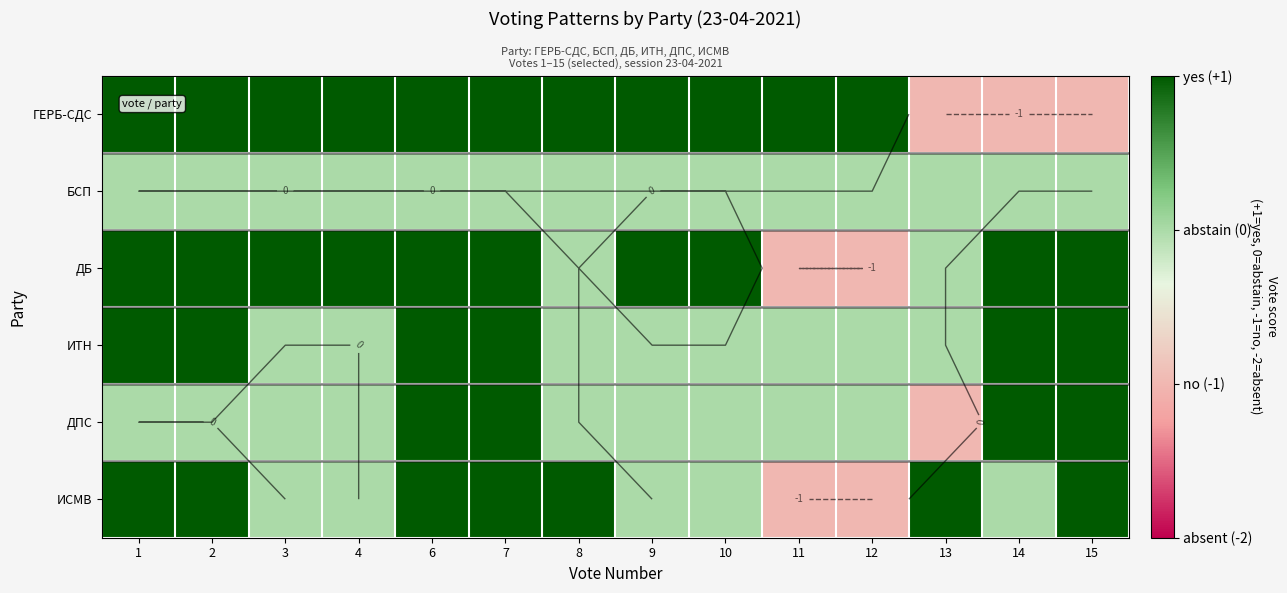

True or false: ДПС has a value of -1 at 8.

False